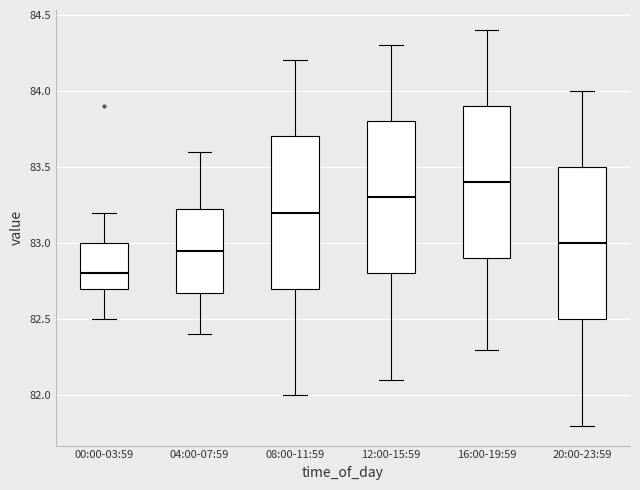

Which box has the lowest median line?

00:00-03:59